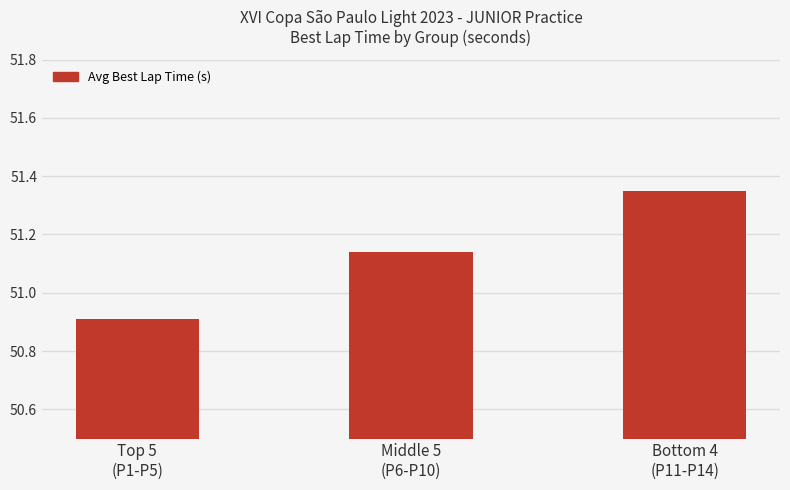

What is the difference between the maximum and minimum values?

0.4